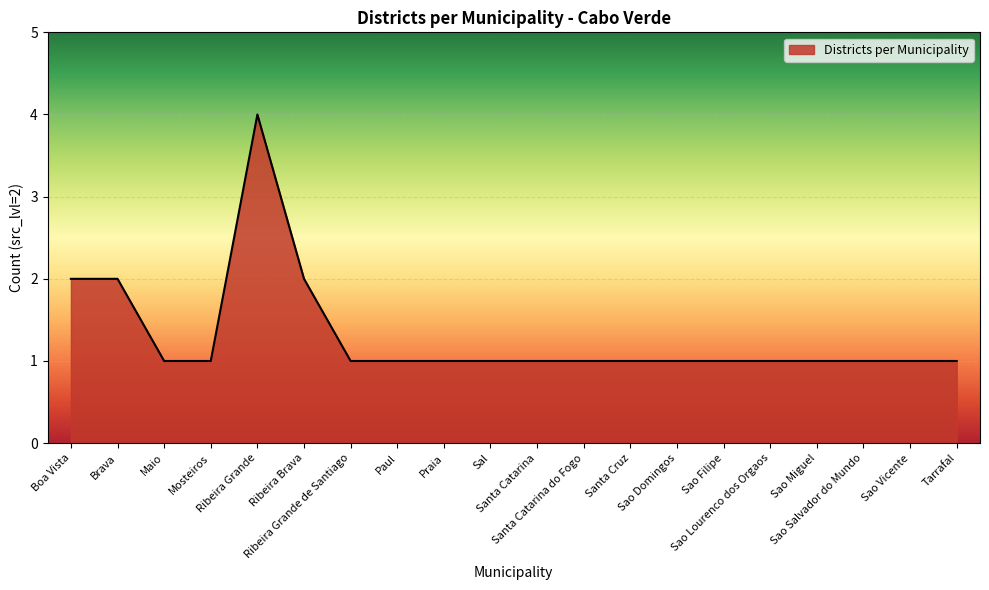

What is the difference between the maximum and minimum values?

3